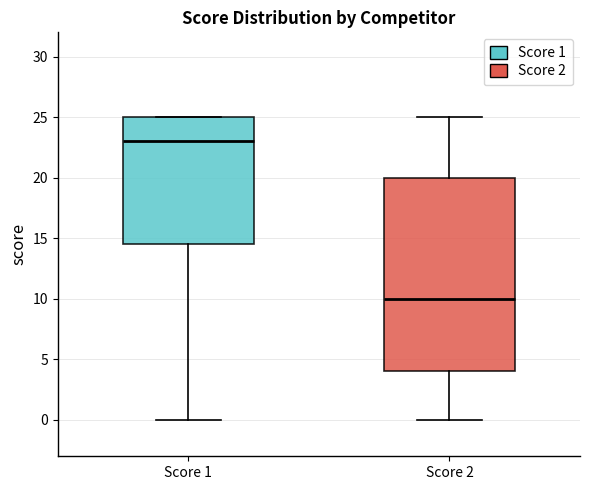

Which box is the tallest, from its lower edge to its upper edge?

Score 2